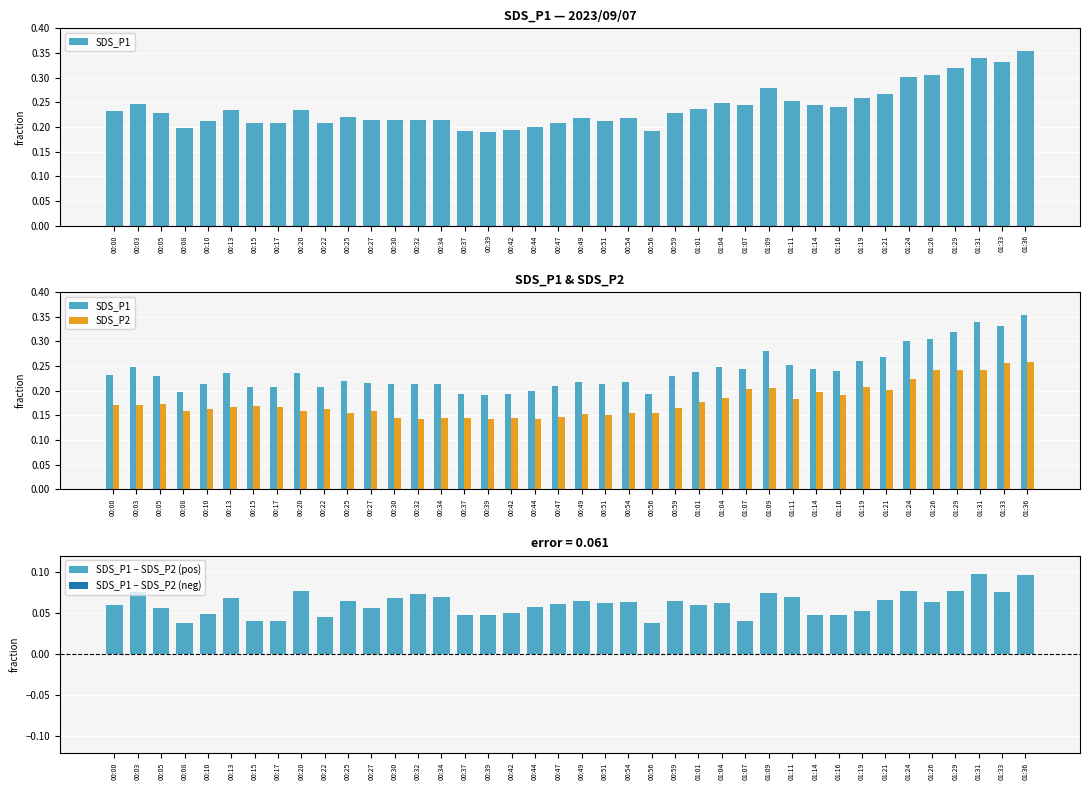

Is it true that SDS_P1 equals 0.3 at 01:11?

True